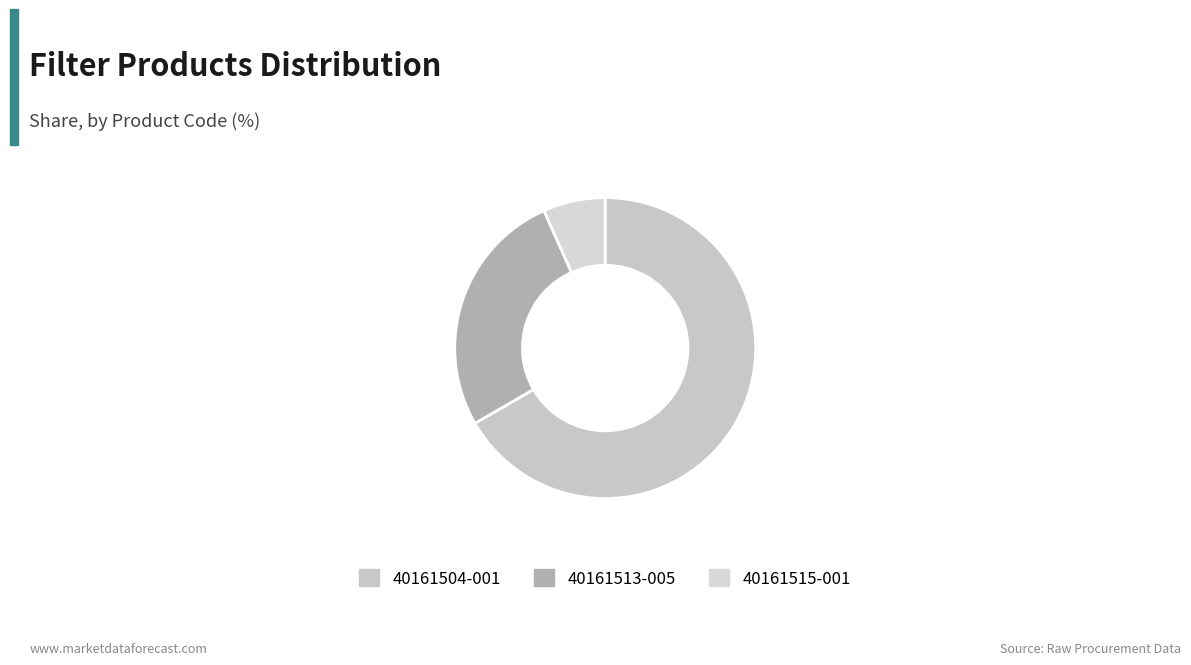

Rank the categories by value from lowest to highest.

40161515-001, 40161513-005, 40161504-001